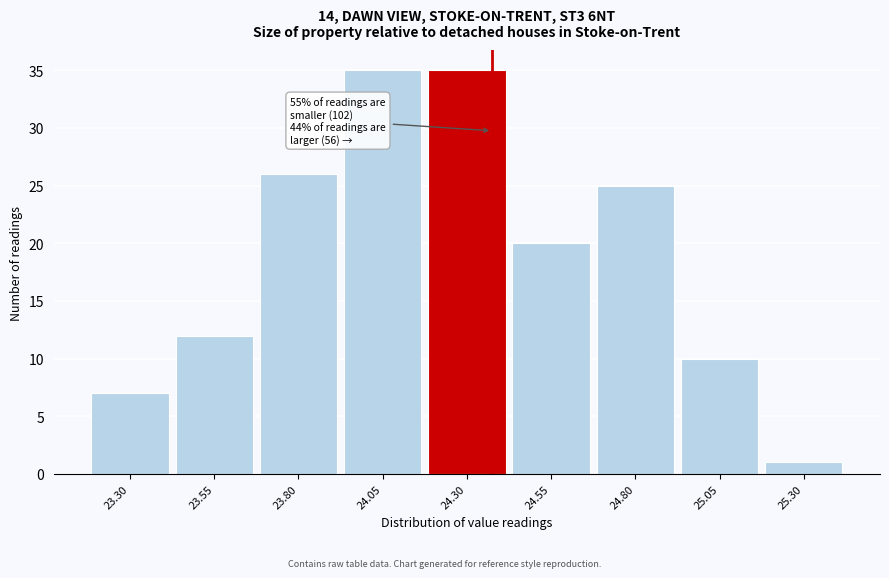

Reading left to right, what are all the values shown in this chart?

7	12	26	35	35	20	25	10	1